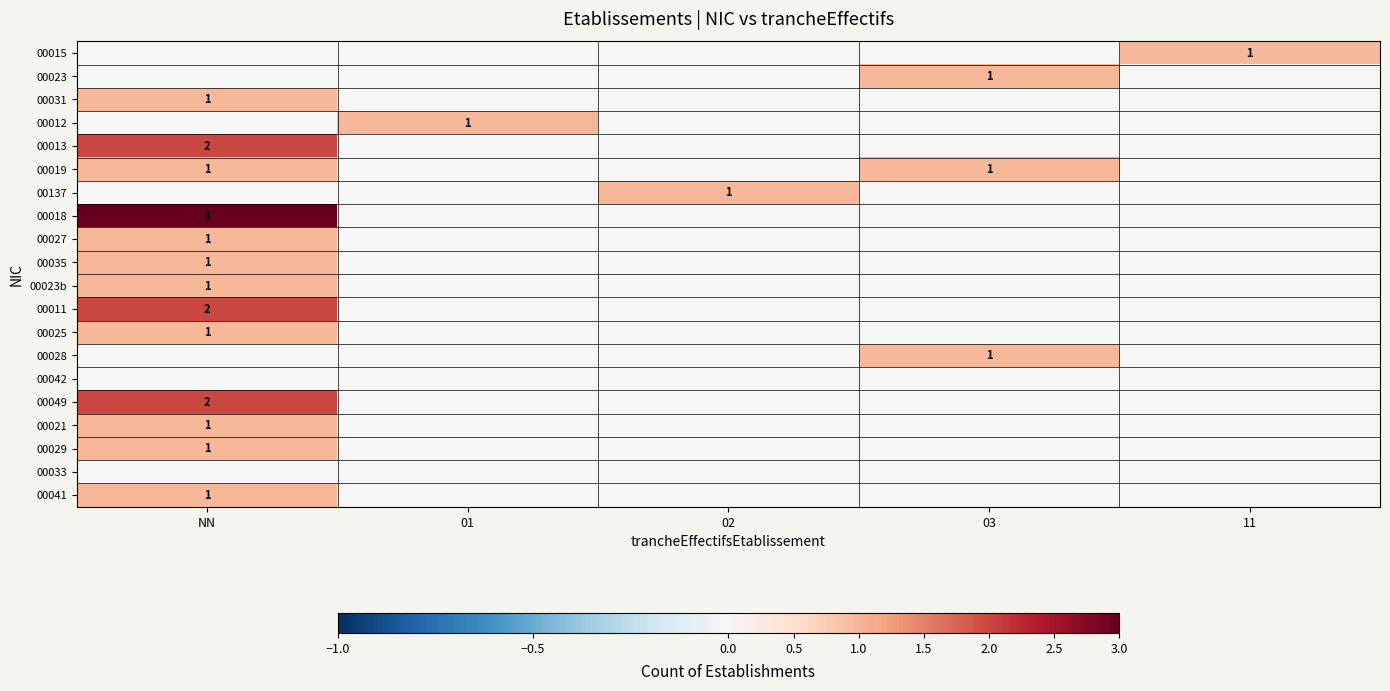

The value of 00041 at NN is 1. True or false?

True